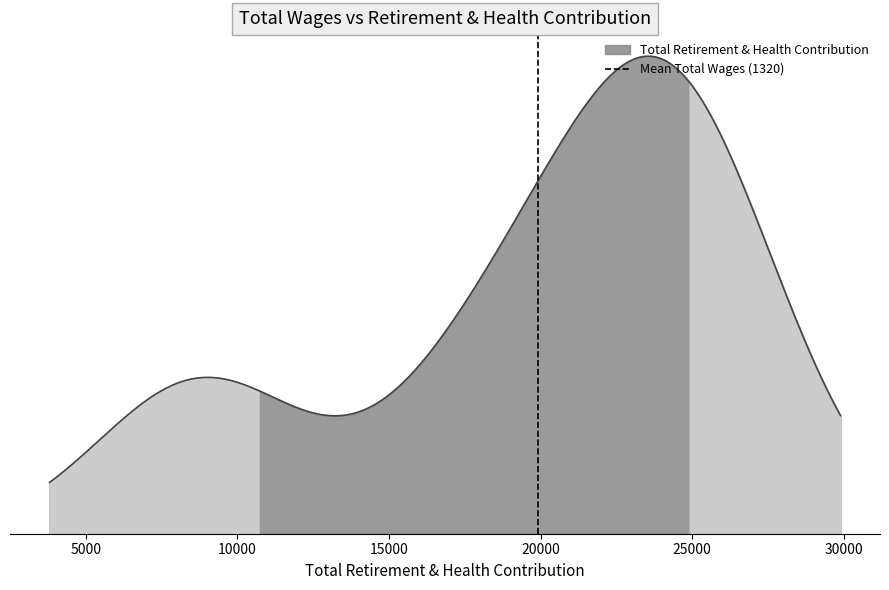

The chart shows a value of 2 at 5000. True or false?

False